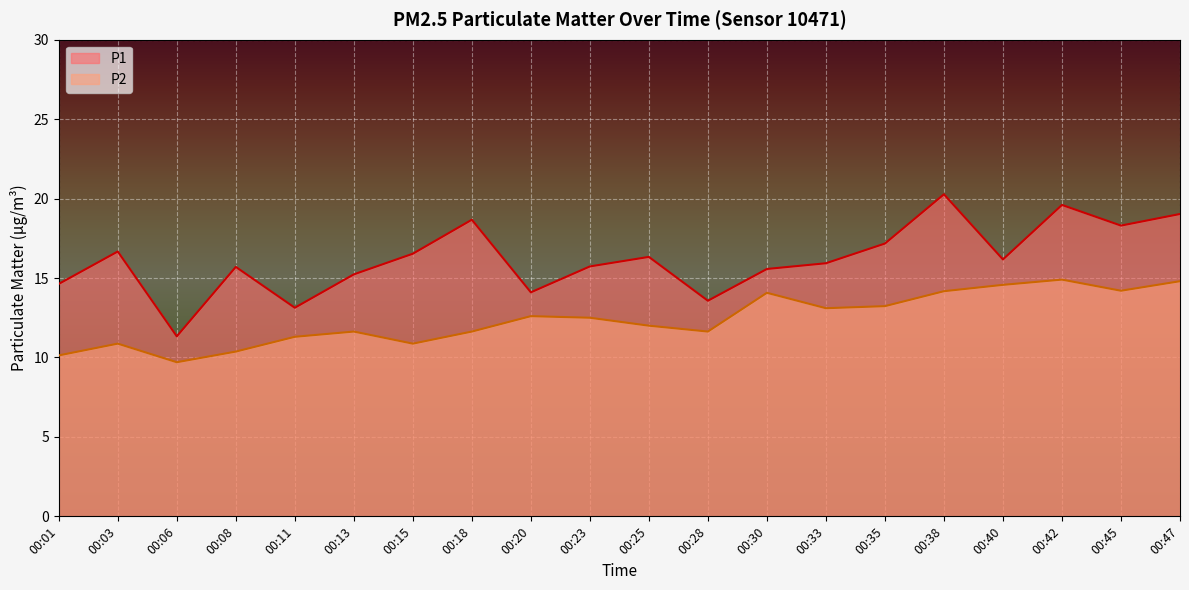

At which category does the chart reach its minimum across all series?

00:06